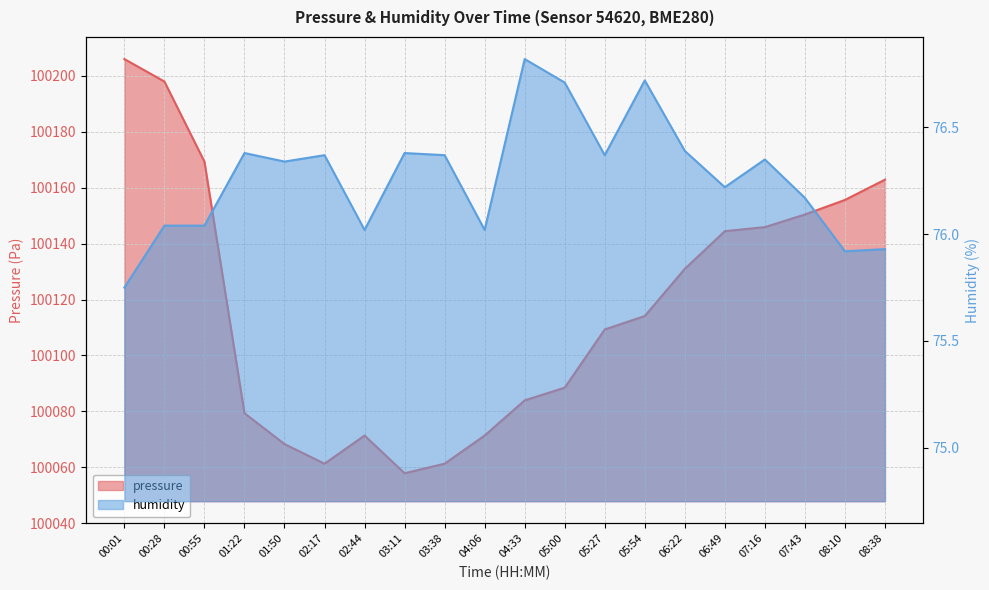

What is the highest value of the humidity series?

76.8